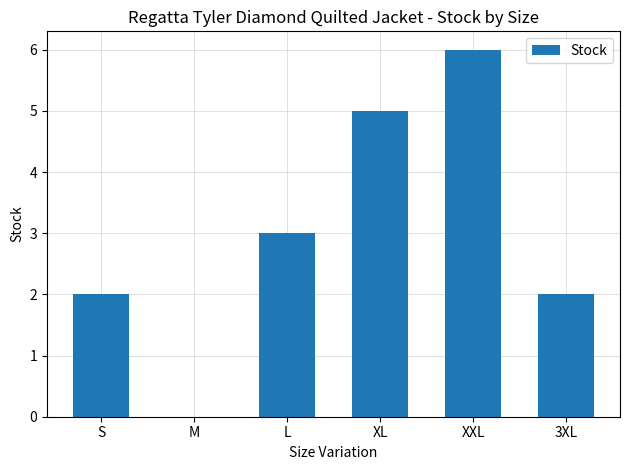

True or false: the data shows 5 at XL.

True